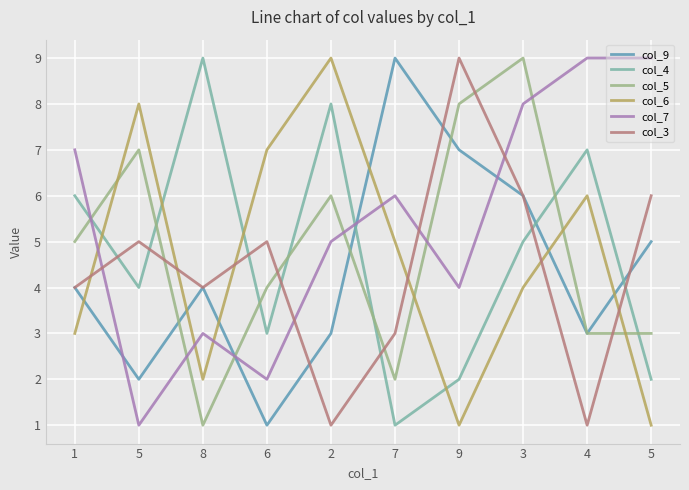

Which label corresponds to the largest value in the chart?

7